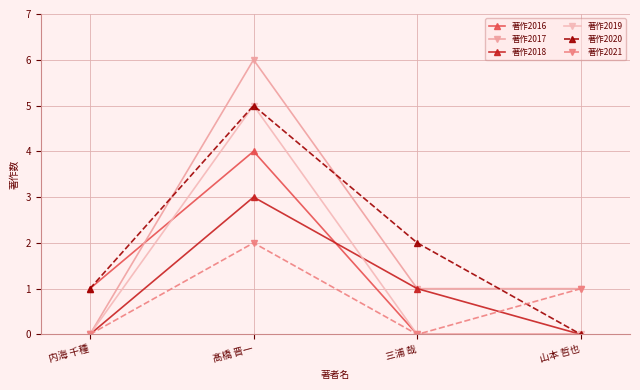

True or false: 著作2019 and 著作2017 cross at least once.

False